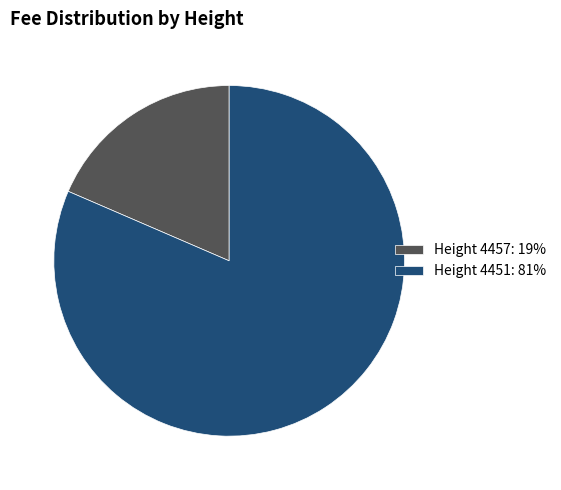

Between Height 4457: 19% and Height 4451: 81%, which is larger?

Height 4451: 81%